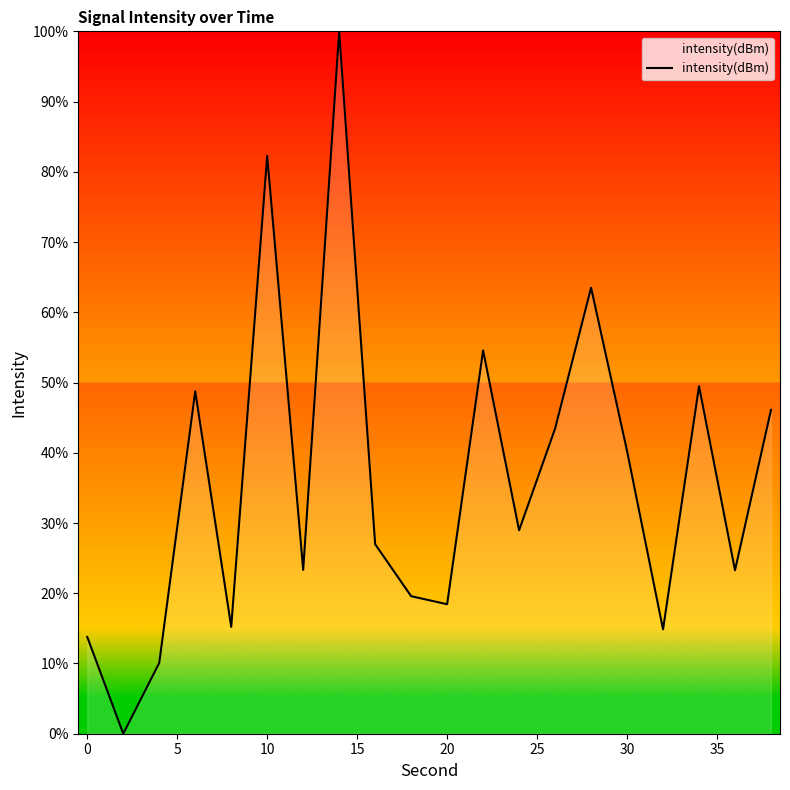

What is the maximum value shown in the chart?

100.0